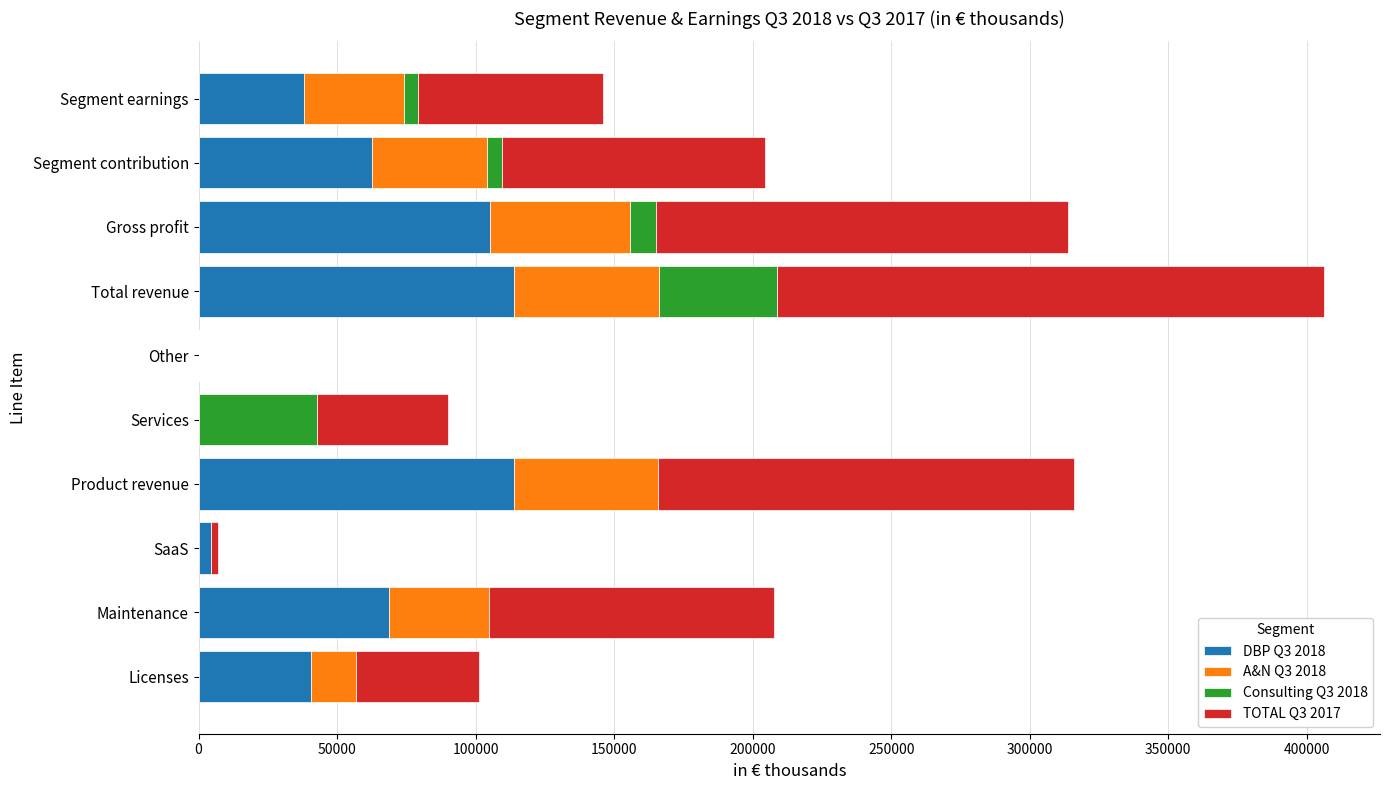

At which category is the sum across all series the highest?

Total revenue